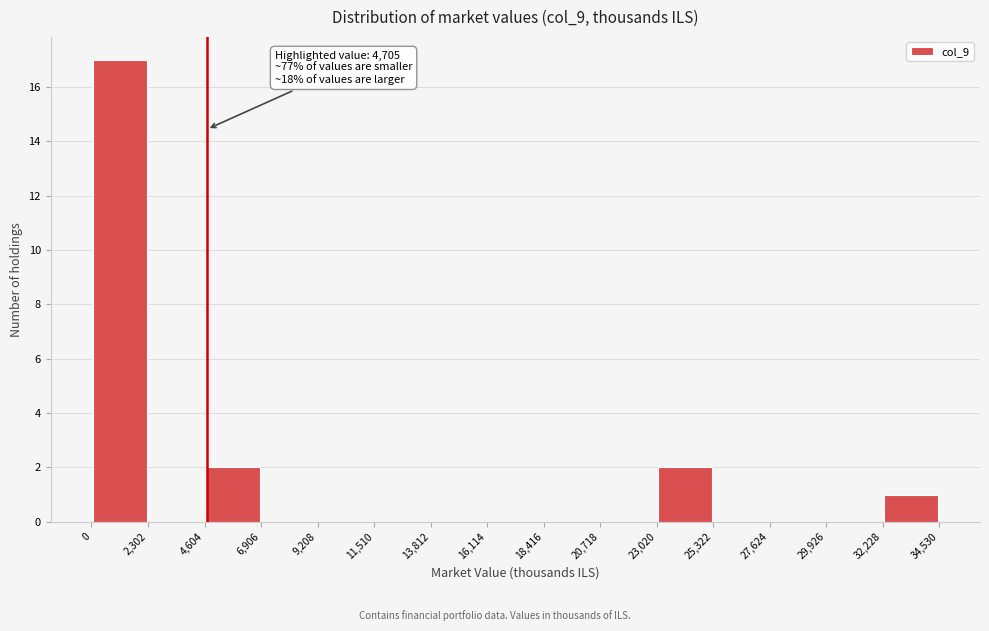

Which range on the x-axis has the tallest bar?

0 to 2,302